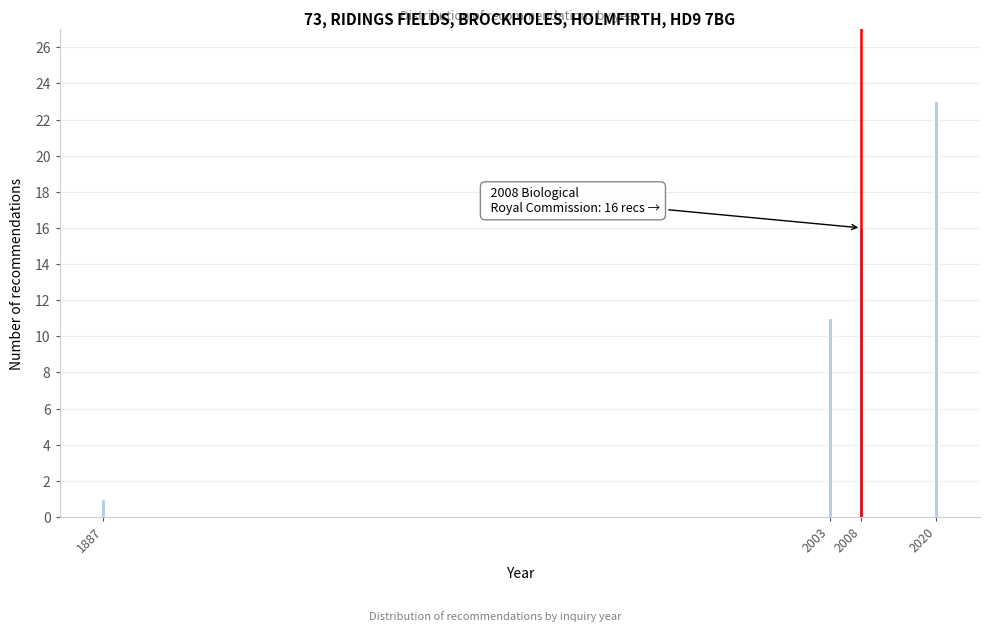

Reading left to right, transcribe all the data shown in this chart.

1	11	16	23